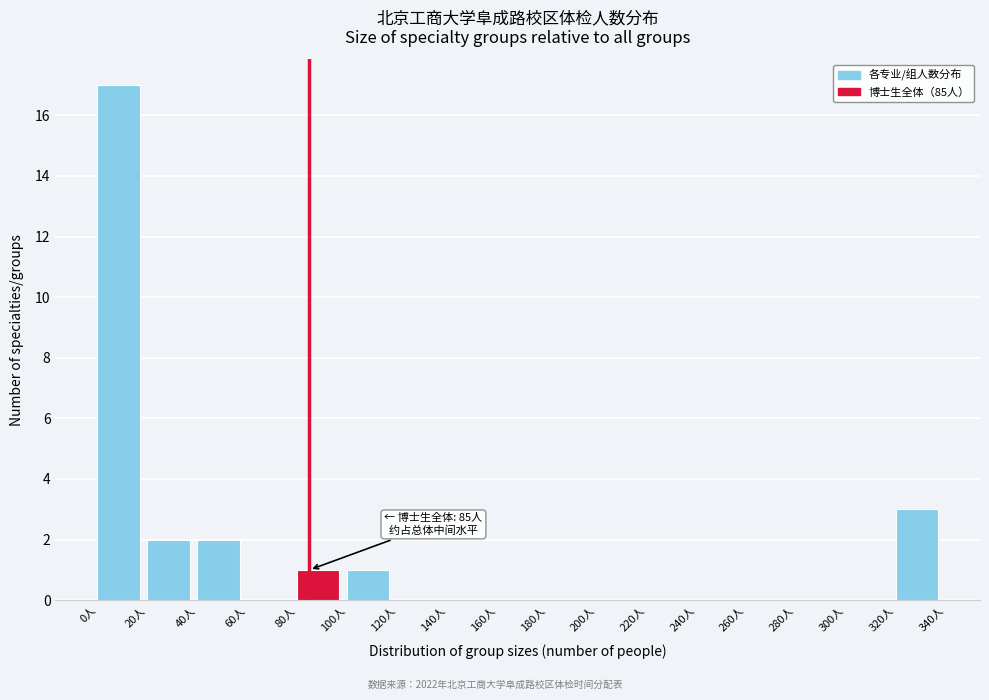

Over which range of the x-axis is the bar tallest?

0 to 20